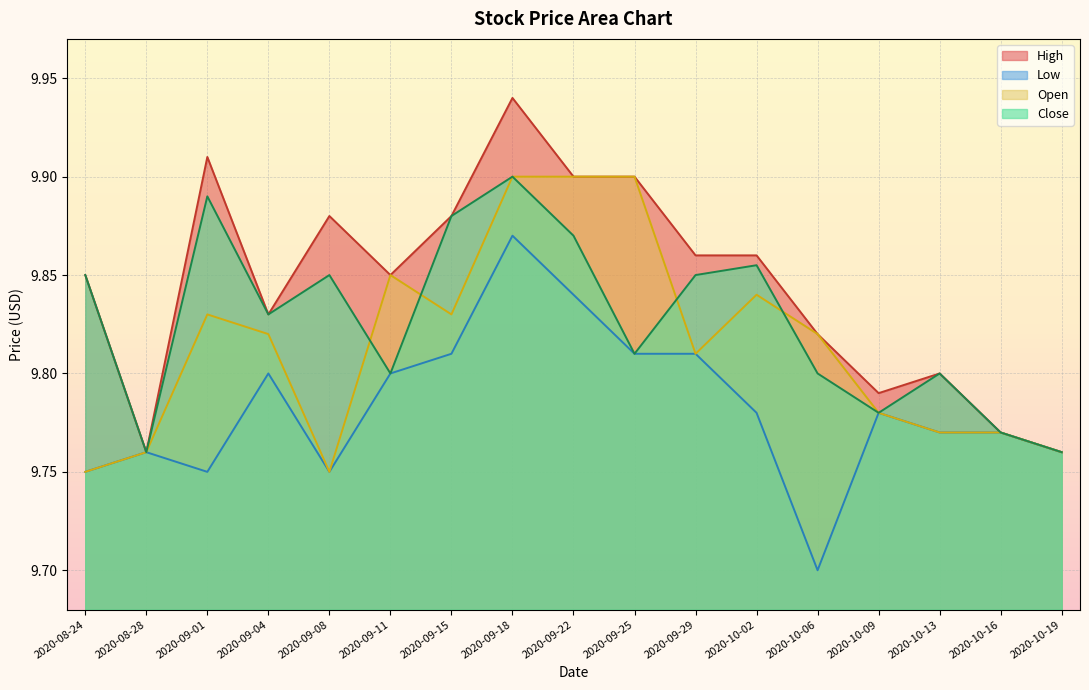

What position from the right is 2020-09-18?

10